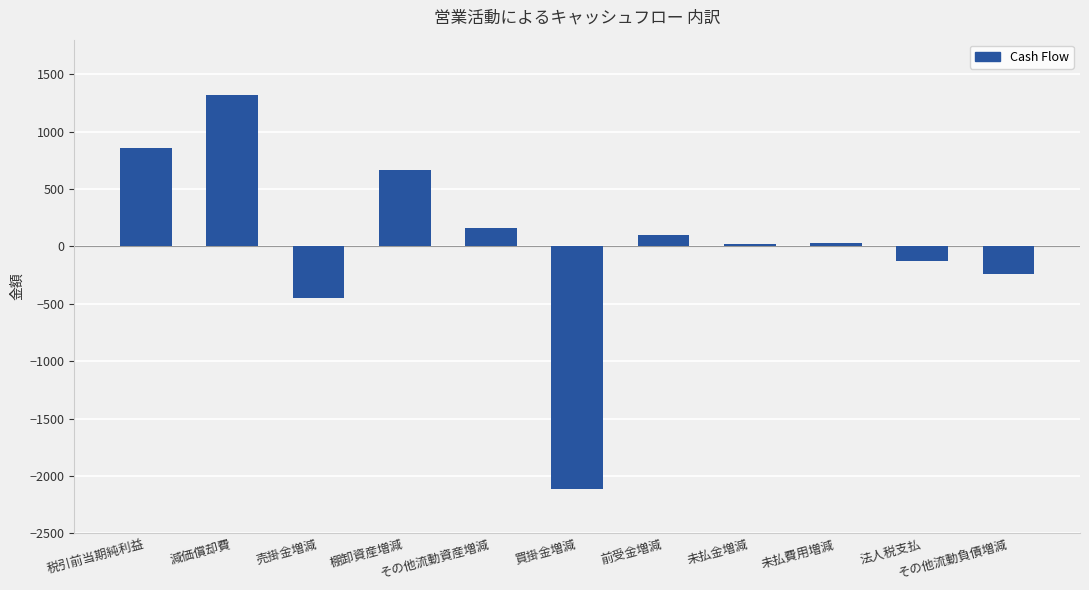

What is the change in value from 未払金増減 to 未払費用増減?

+5